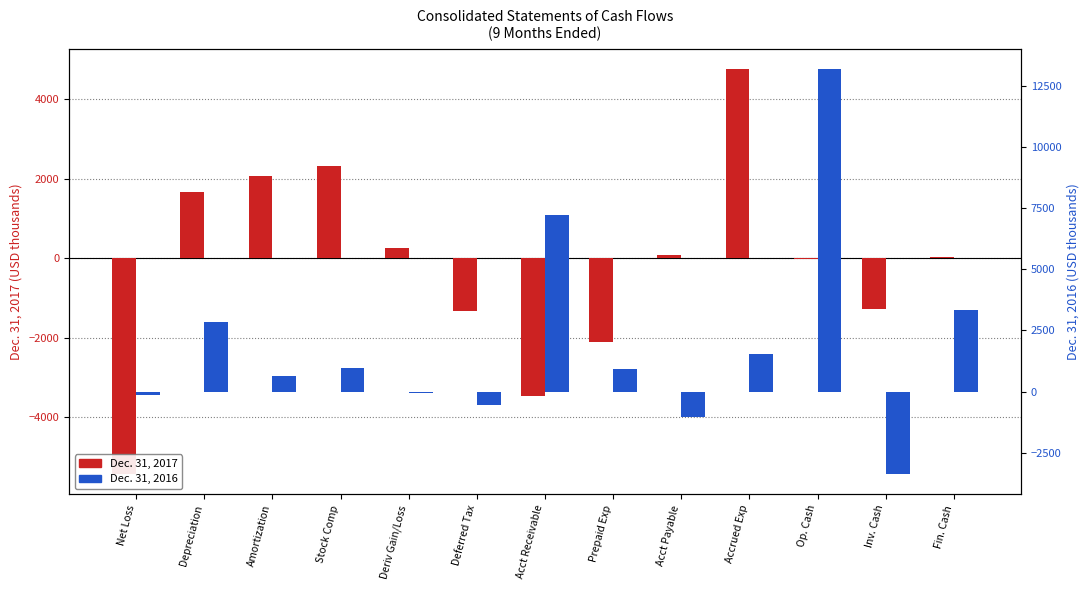

Which series has the largest total across all categories?

Dec. 31, 2016